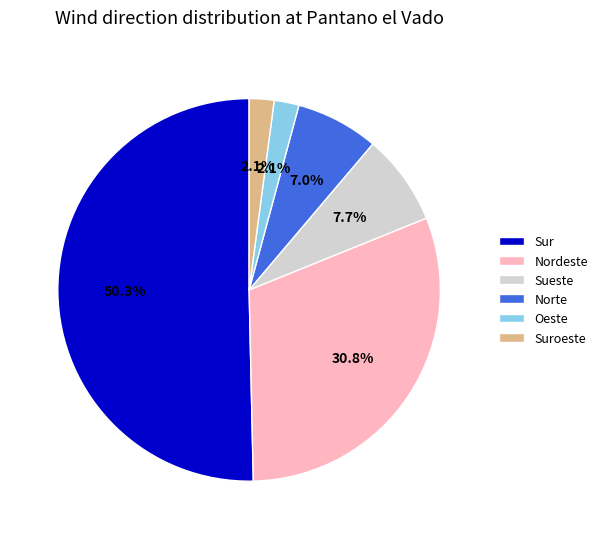

What is the total percentage of Nordeste and Sueste?

38.5%